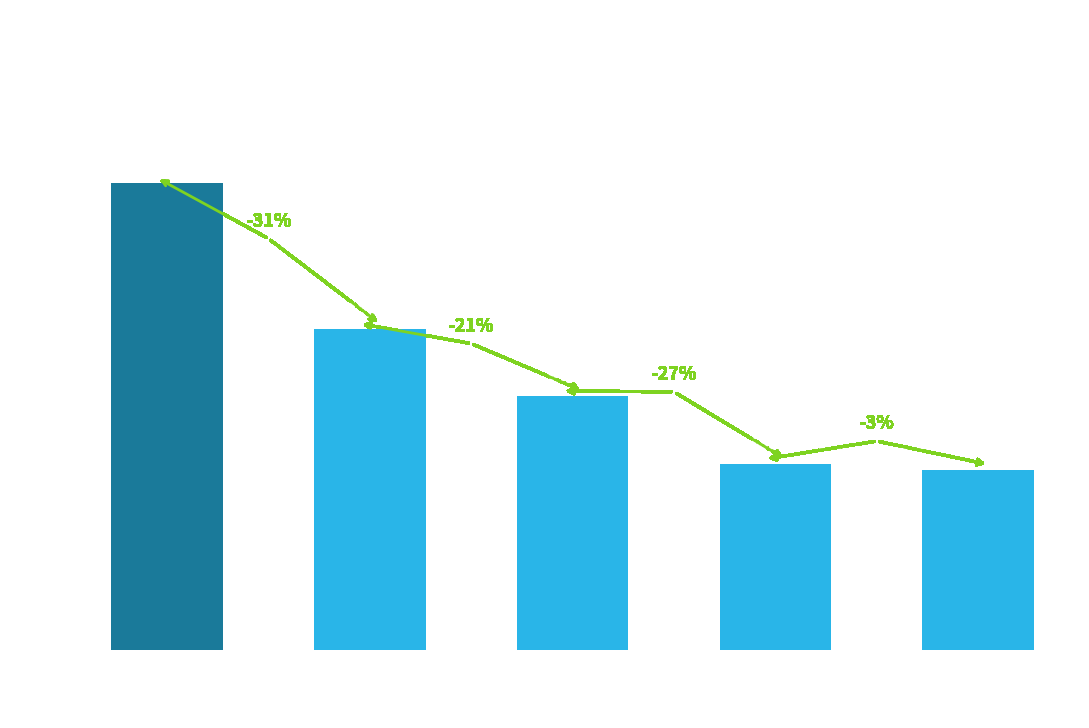

List the labels in order of value, smallest first.

Asst. Water
Resources Spec., Administrative
Assistant, Sr. Water Resources
Specialist, Engineer (P.E.), Dir Of The Colorado
River Program